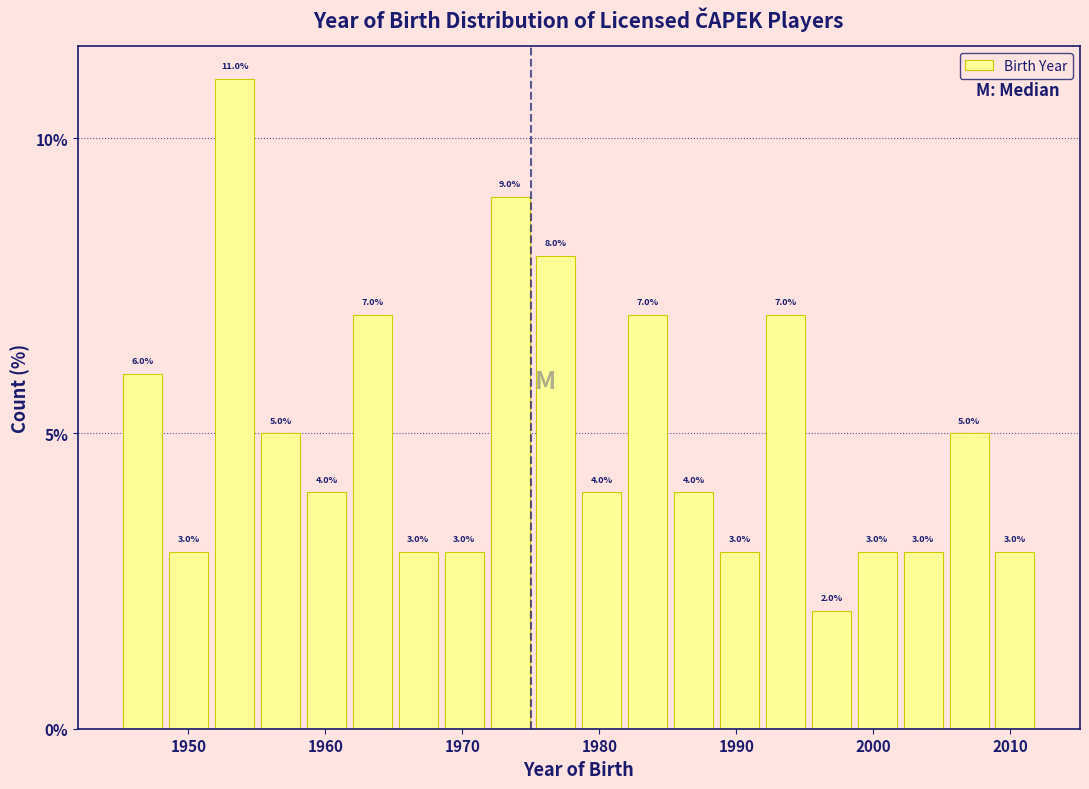

Read against the x-axis, roughly where is the centre of the tallest bar?

1953